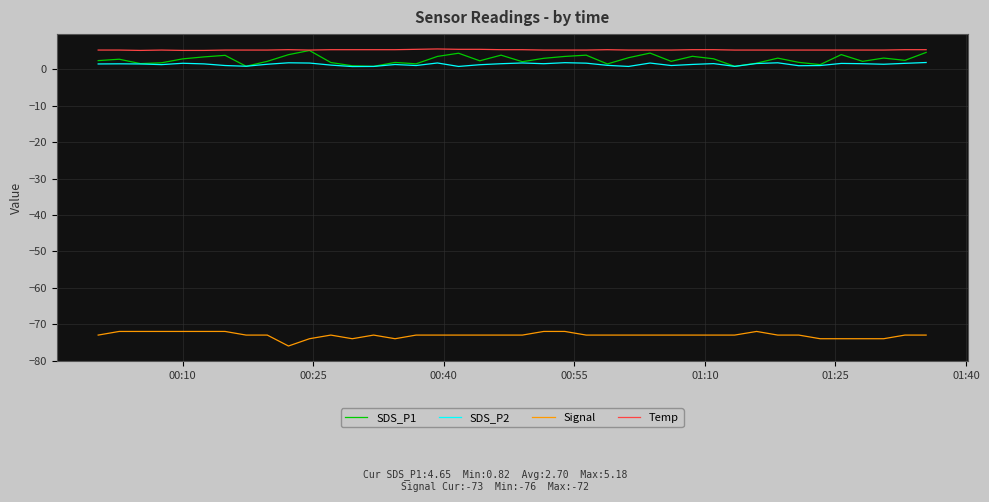

How many series are shown in this chart?

4